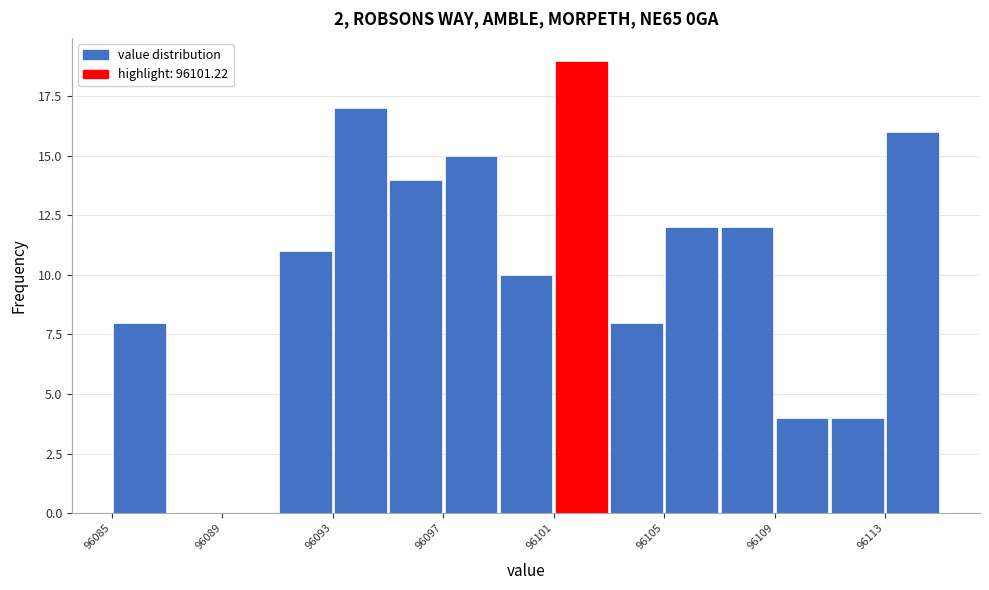

Reading left to right, list every bar in this chart as the range it spans on the x-axis followed by its height. Neither the bar edges nor the heights are printed on the chart, so give them approximately, as read against the axes.

96085.0 to 96087.0: 8
96087.0 to 96089.0: 0
96089.0 to 96091.0: 0
96091.0 to 96093.0: 11
96093.0 to 96095.0: 17
96095.0 to 96097.0: 14
96097.0 to 96099.0: 15
96099.0 to 96101.0: 10
96101.0 to 96103.0: 19
96103.0 to 96105.0: 8
96105.0 to 96107.0: 12
96107.0 to 96109.0: 12
96109.0 to 96111.0: 4
96111.0 to 96113.0: 4
96113.0 to 96115.5: 16